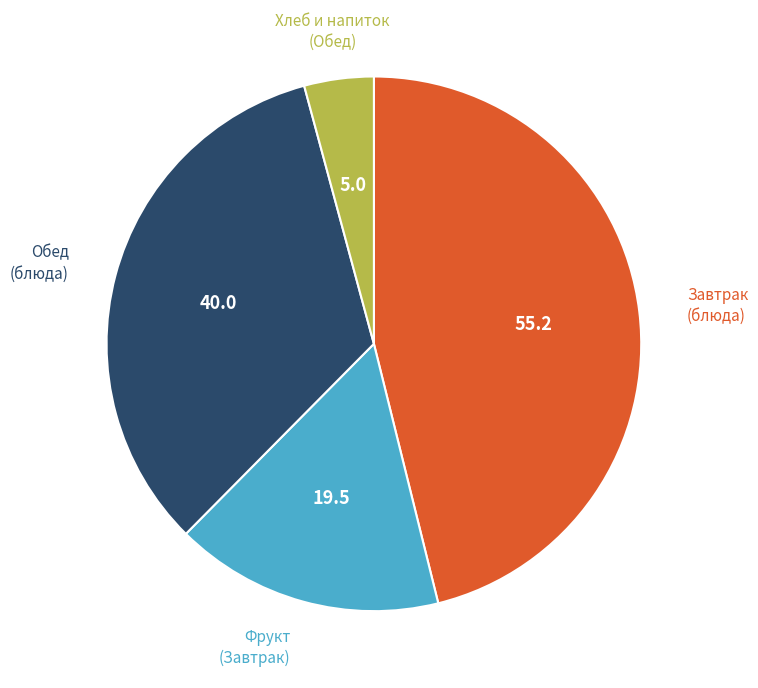

Is there any slice that represents more than half of the pie?

No